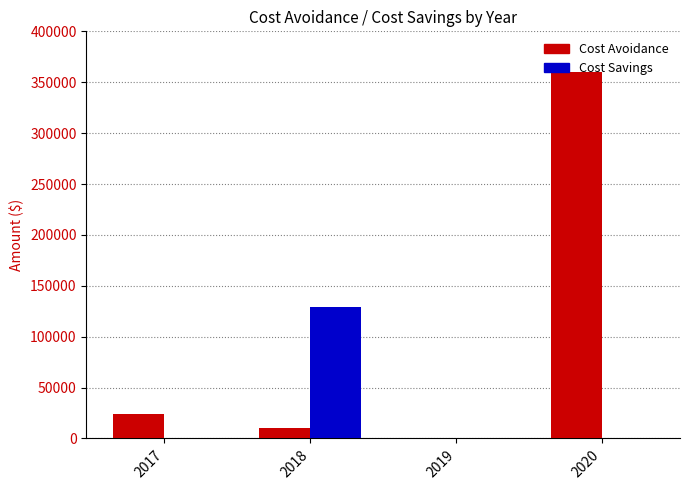

Reading right to left, transcribe all the data shown in this chart.

Cost Avoidance: 2020=360000.0	2019=0.0	2018=10236.4	2017=24000.0
Cost Savings: 2020=0.0	2019=0.0	2018=128676.0	2017=0.0